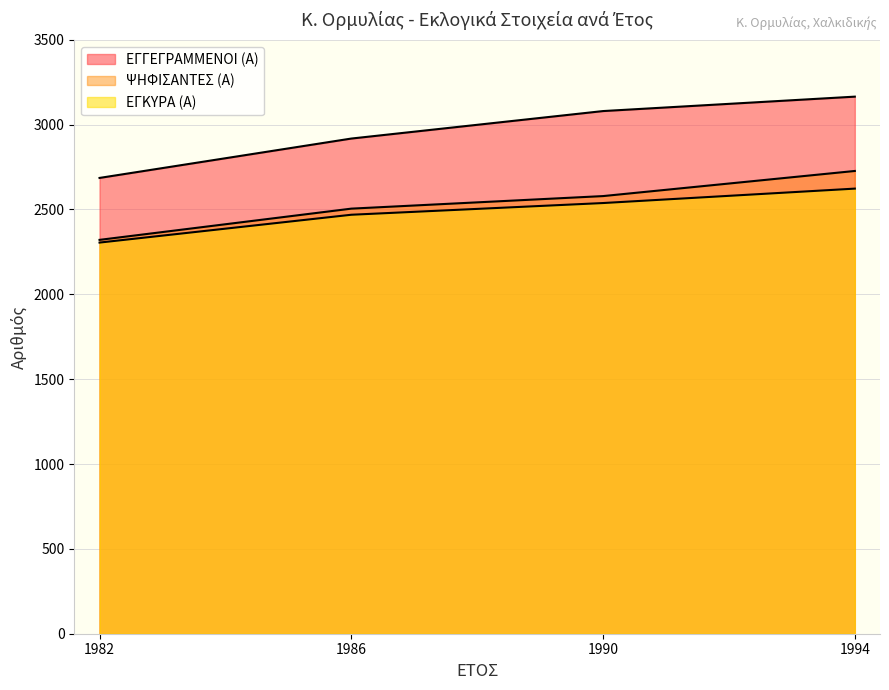

The ΕΓΚΥΡΑ (Α) series shows 2305 at 1982. True or false?

True